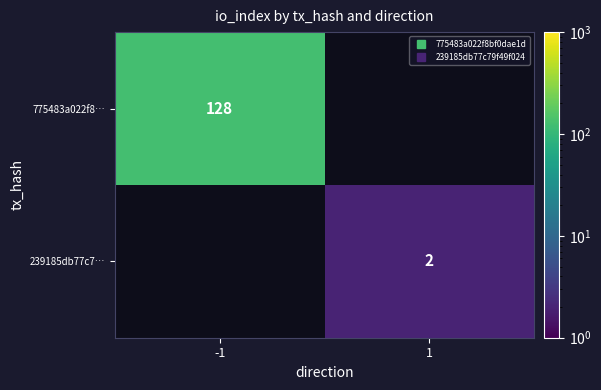

Which has a higher value, 1 or -1?

-1